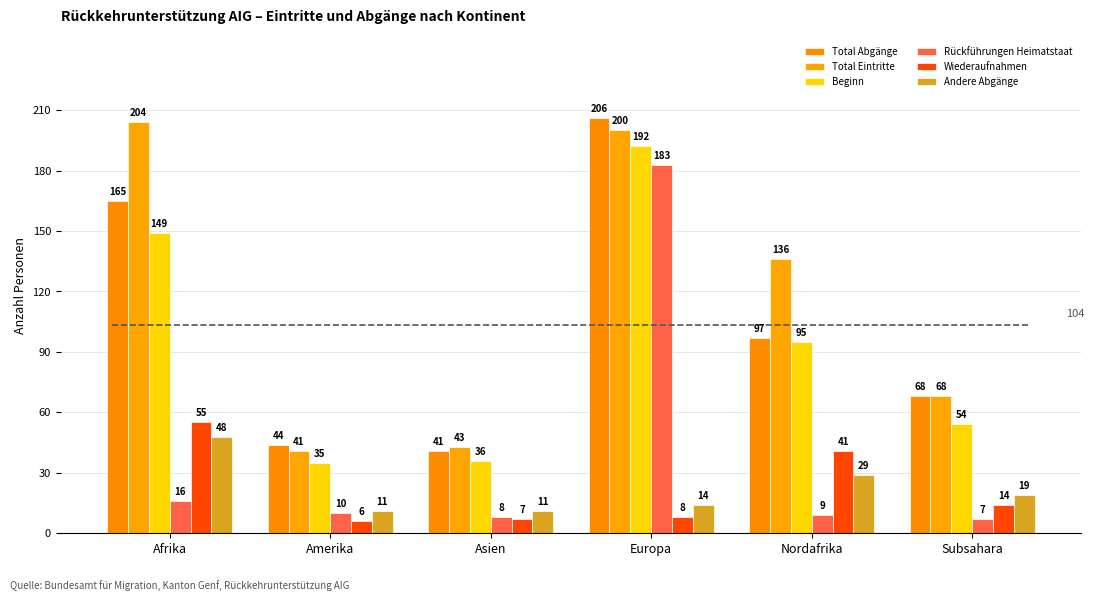

Reading left to right, what are all the values shown in this chart?

Total Abgänge: 165	44	41	206	97	68
Total Eintritte: 204	41	43	200	136	68
Beginn: 149	35	36	192	95	54
Rückführungen Heimatstaat: 16	10	8	183	9	7
Wiederaufnahmen: 55	6	7	8	41	14
Andere Abgänge: 48	11	11	14	29	19